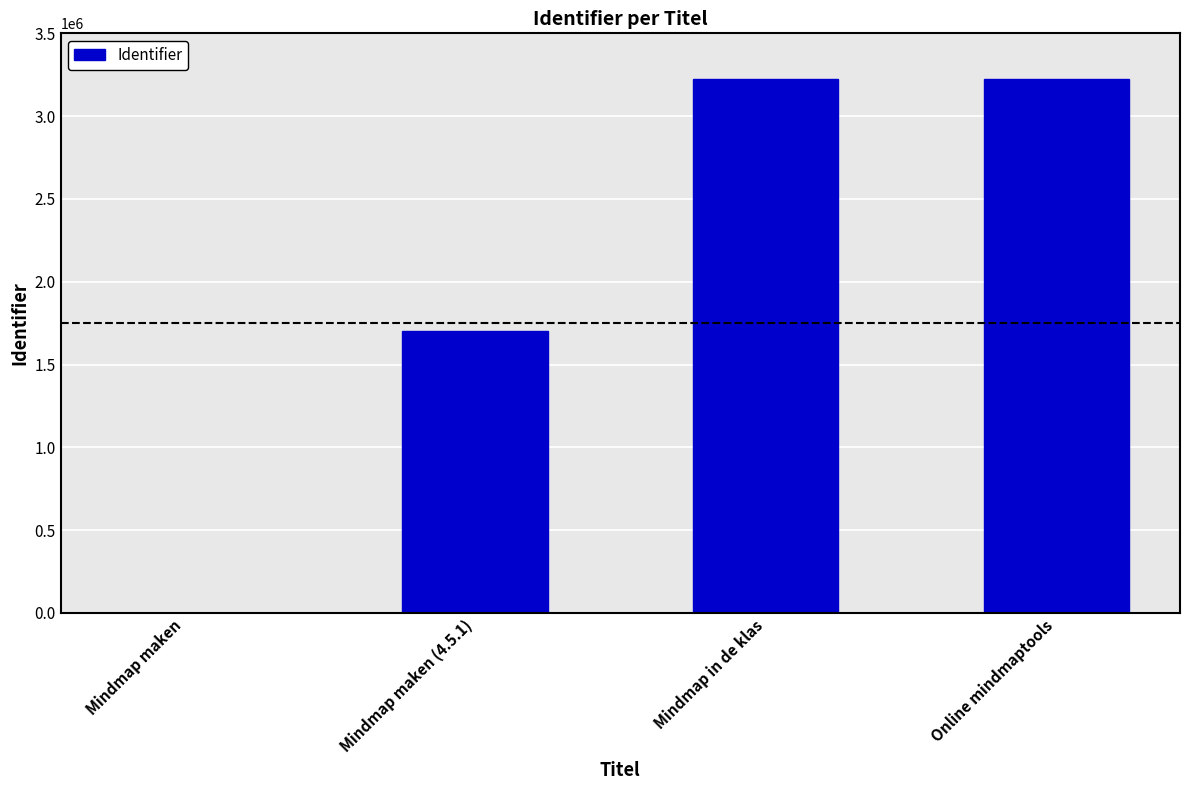

The chart shows a value of 0 at Mindmap maken. True or false?

True